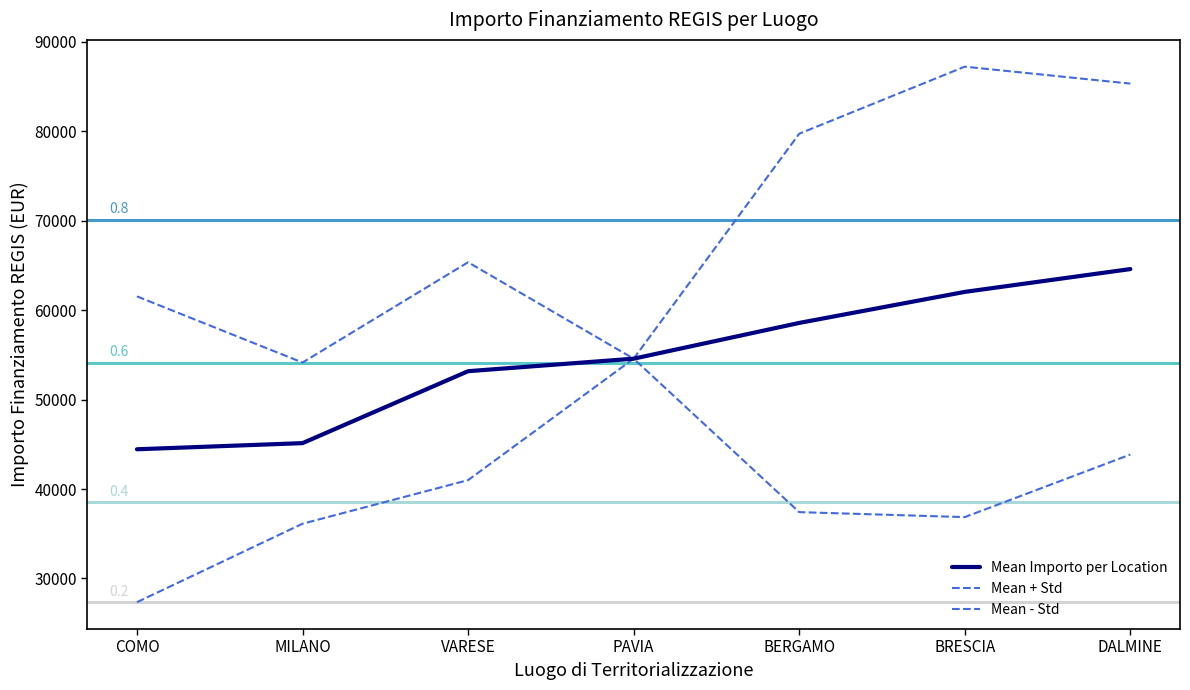

What is the difference between the Mean Importo per Location values at COMO and PAVIA?

10129.5